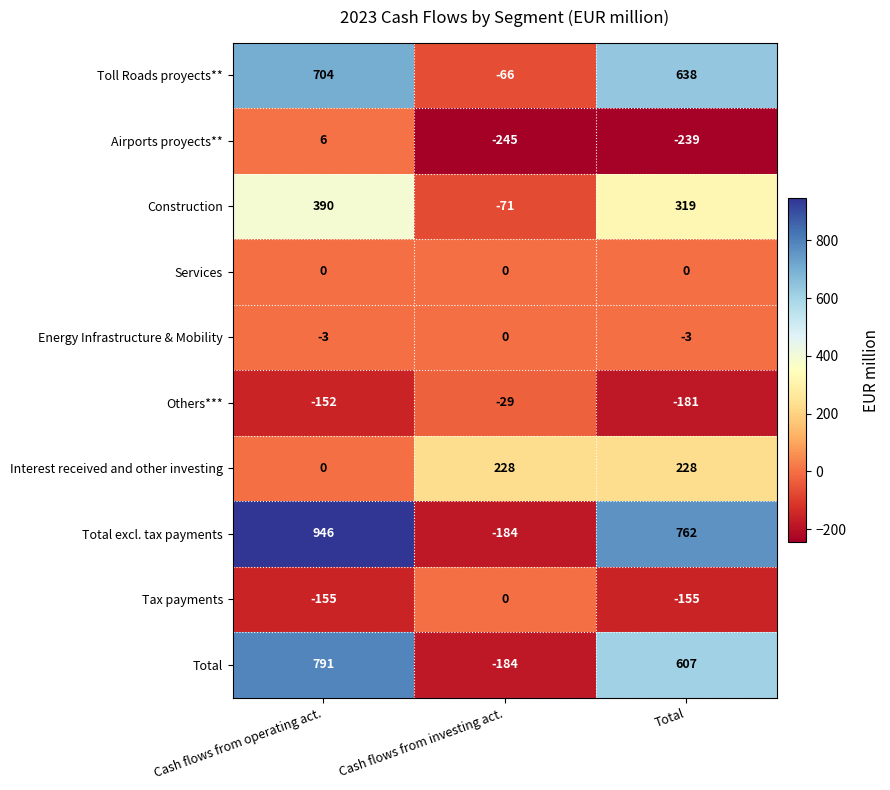

How many distinct data groups are displayed?

10